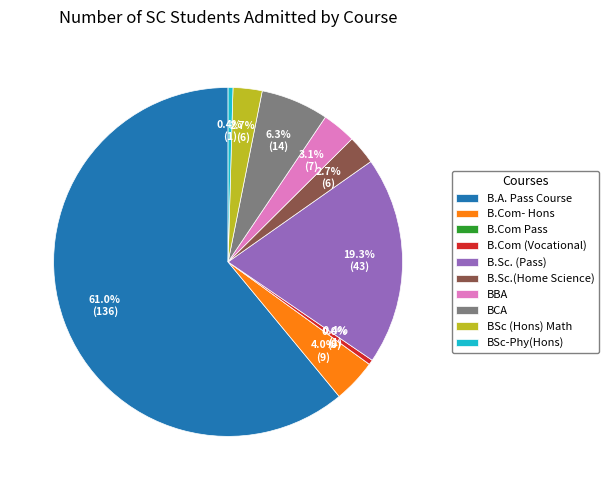

Count the number of slices in the pie.

10